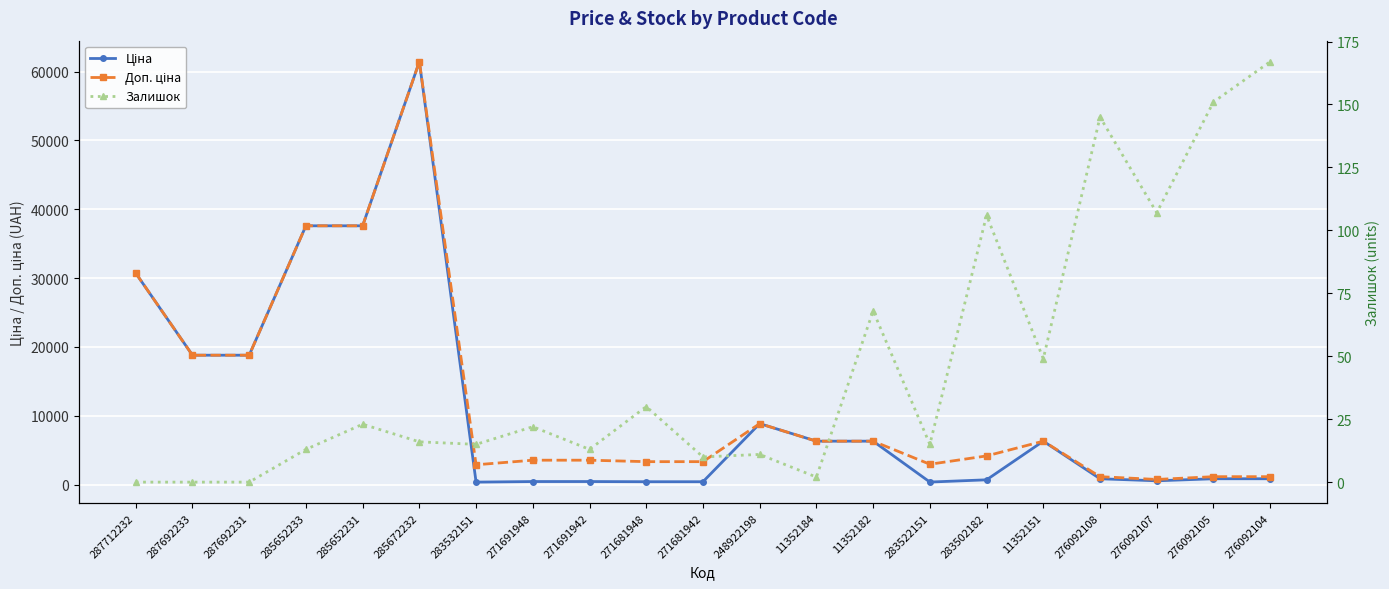

Reading right to left, extract all data points from this chart.

Ціна: 848.4	848.4	551.5	848.4	6308.8	694.3	369.5	6308.8	6308.8	8856.7	416.6	416.6	443.1	443.1	359.9	61434.3	37593.6	37593.6	18796.8	18796.8	30717.1
Доп. ціна: 1149.7	1149.7	747.0	1149.7	6308.8	4165.6	2955.8	6308.8	6308.8	8856.7	3332.5	3332.5	3545.0	3545.0	2878.8	61434.3	37593.6	37593.6	18796.8	18796.8	30717.1
Залишок: 167.0	151.0	107.0	145.0	49.0	106.0	15.0	68.0	2.0	11.0	10.0	30.0	13.0	22.0	15.0	16.0	23.0	13.0	0.0	0.0	0.0